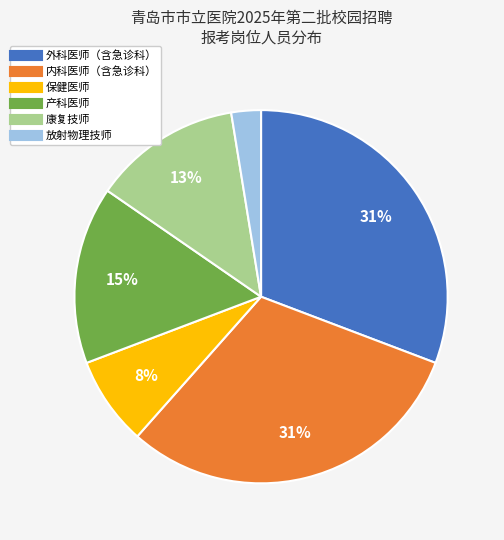

Count the number of slices in the pie.

6